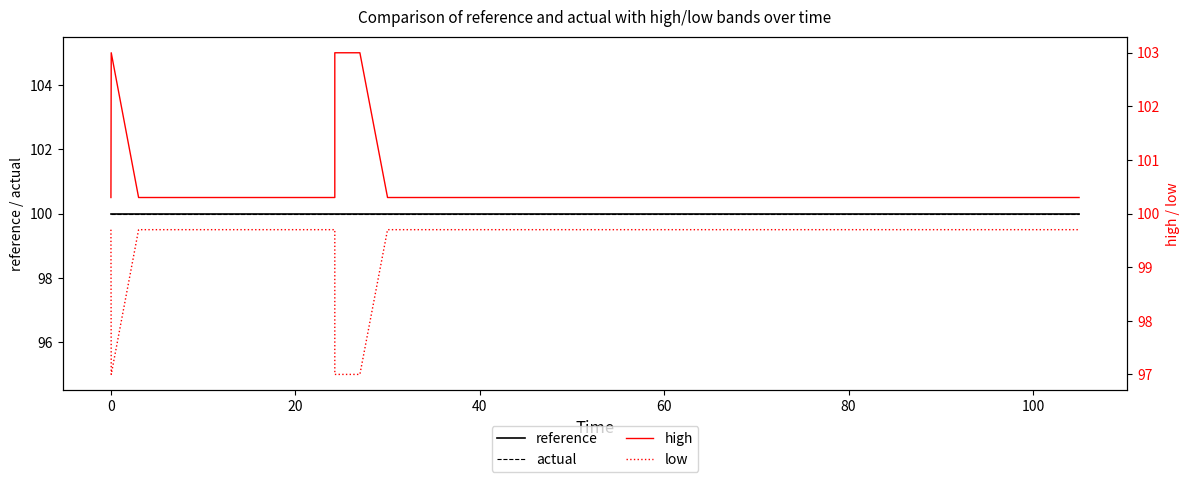

True or false: reference and high cross at least once.

False